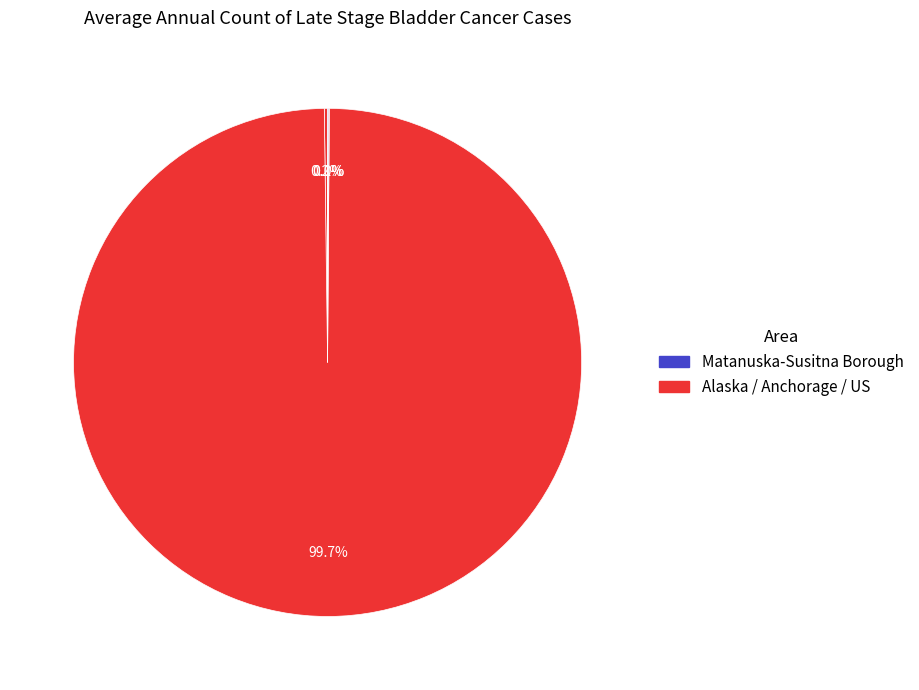

Count the number of slices in the pie.

4